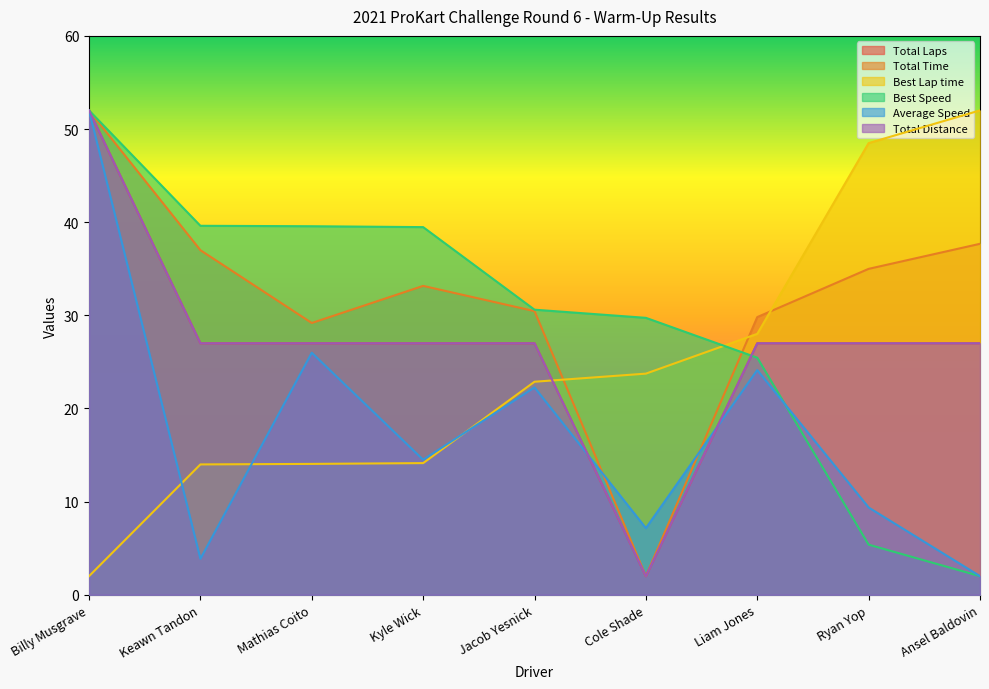

Which series has the largest total across all categories?

Total Time